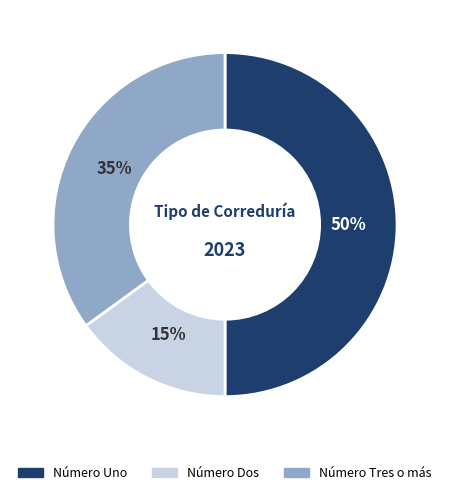

To the nearest percent, what is the average slice percentage?

33%